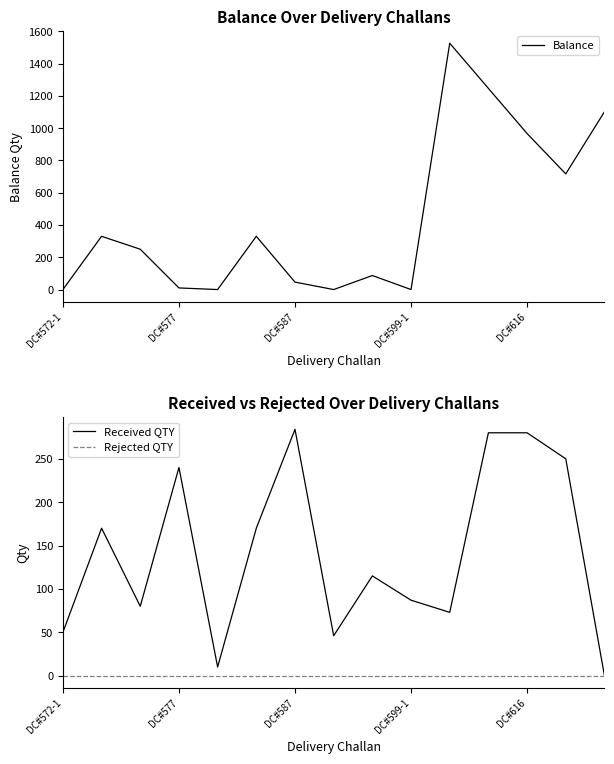

Which series has the largest total across all categories?

Balance